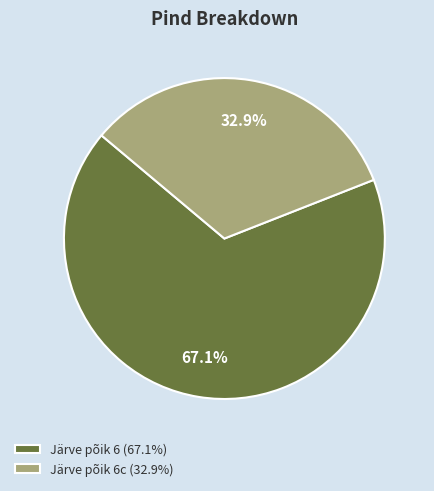

Which slice represents more than half of the pie?

Järve põik 6 (67.1%)